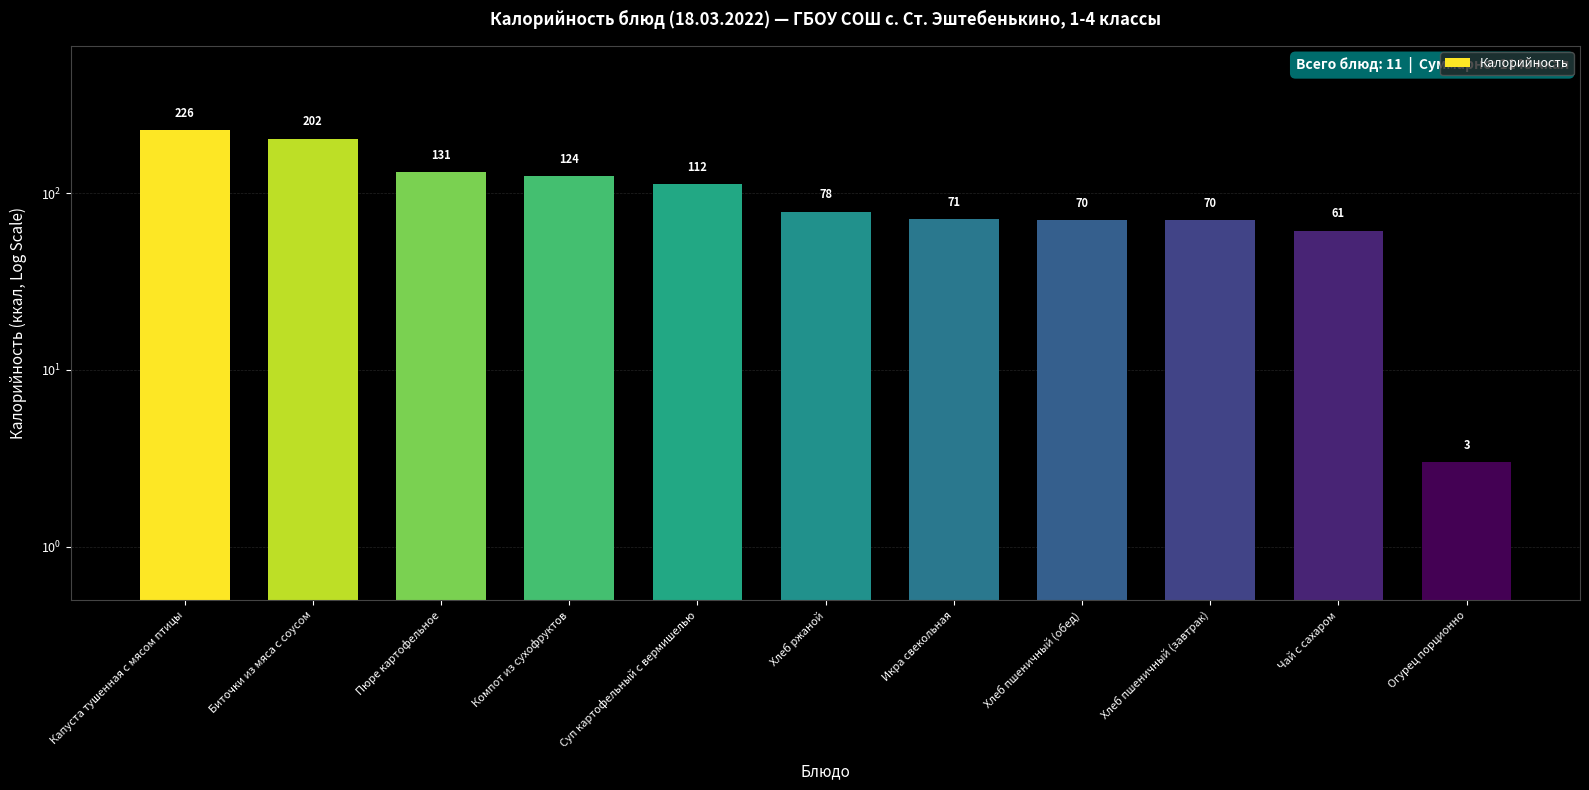

The value at Огурец порционно is 1. True or false?

False